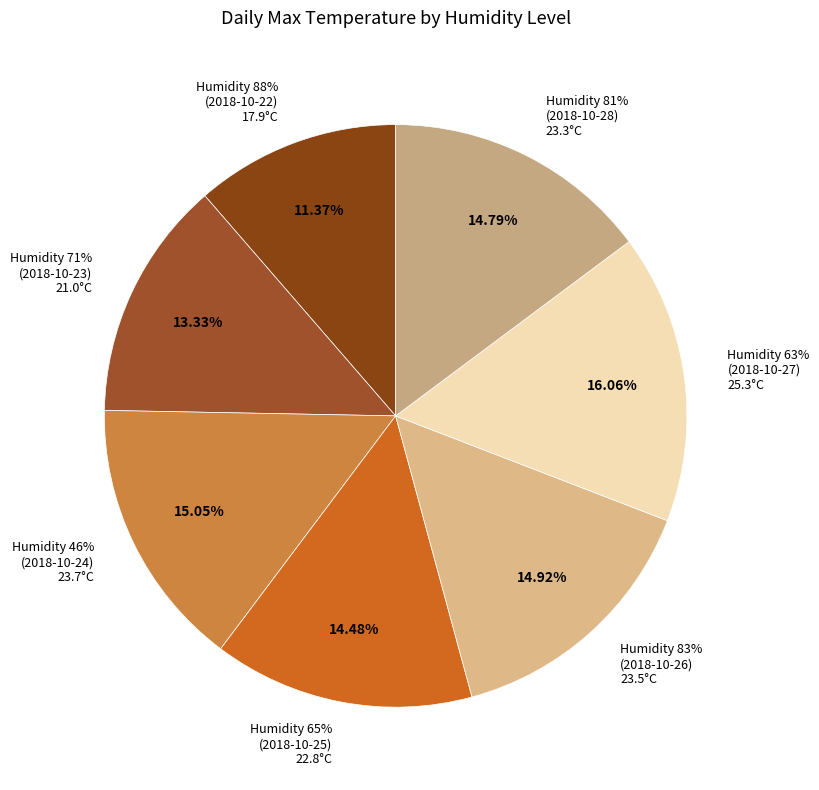

Which category has the biggest portion of the pie?

63